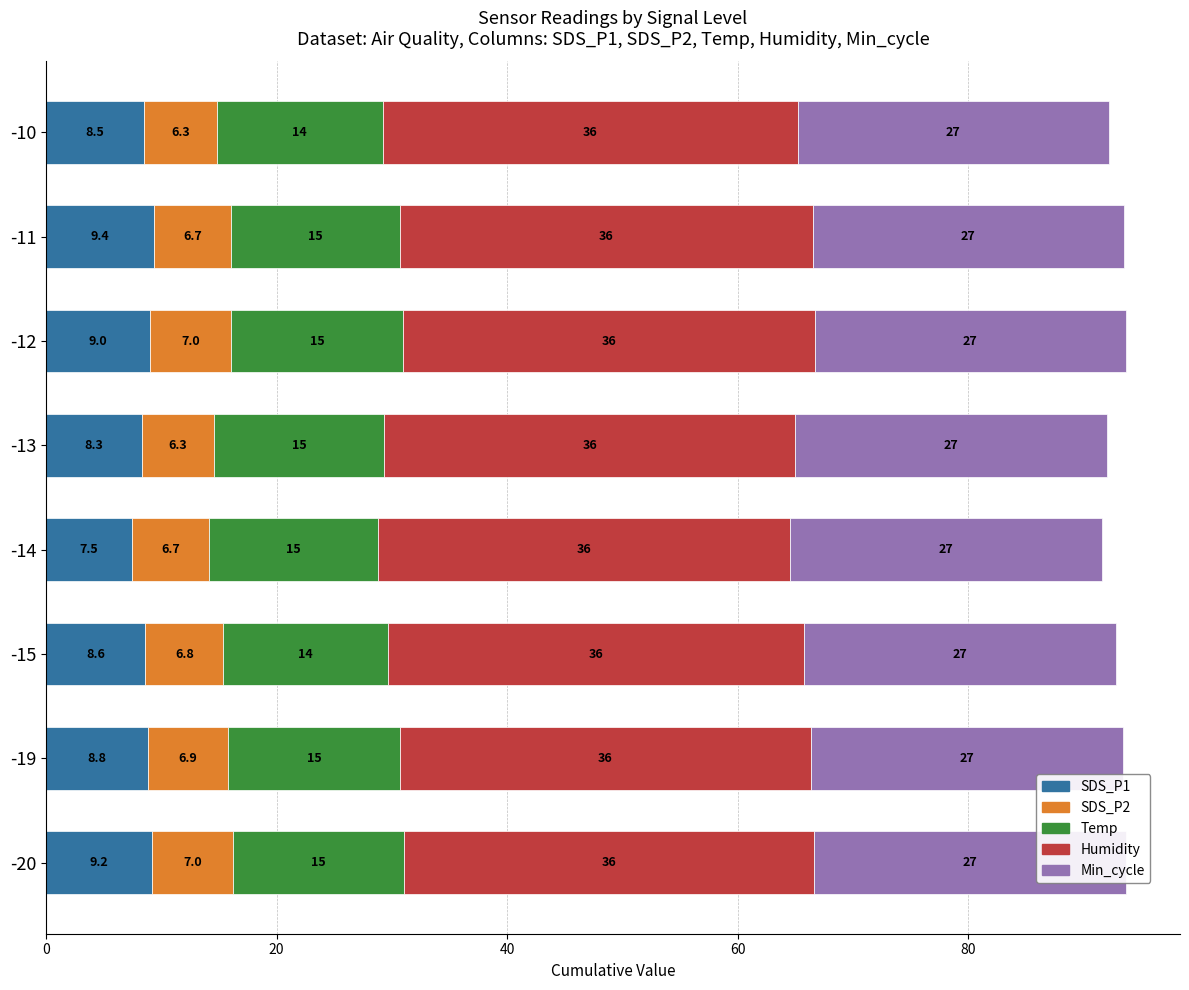

Reading left to right, list all the values displayed in this chart.

SDS_P1: 9.2	8.8	8.6	7.5	8.3	9.0	9.4	8.5
SDS_P2: 7.0	6.9	6.8	6.7	6.3	7.1	6.7	6.3
Temp: 14.8	14.9	14.3	14.6	14.7	14.9	14.6	14.4
Humidity: 35.6	35.7	36.1	35.8	35.7	35.7	35.8	36.0
Min_cycle: 0.6	0.6	0.6	0.6	0.6	0.6	0.6	0.6